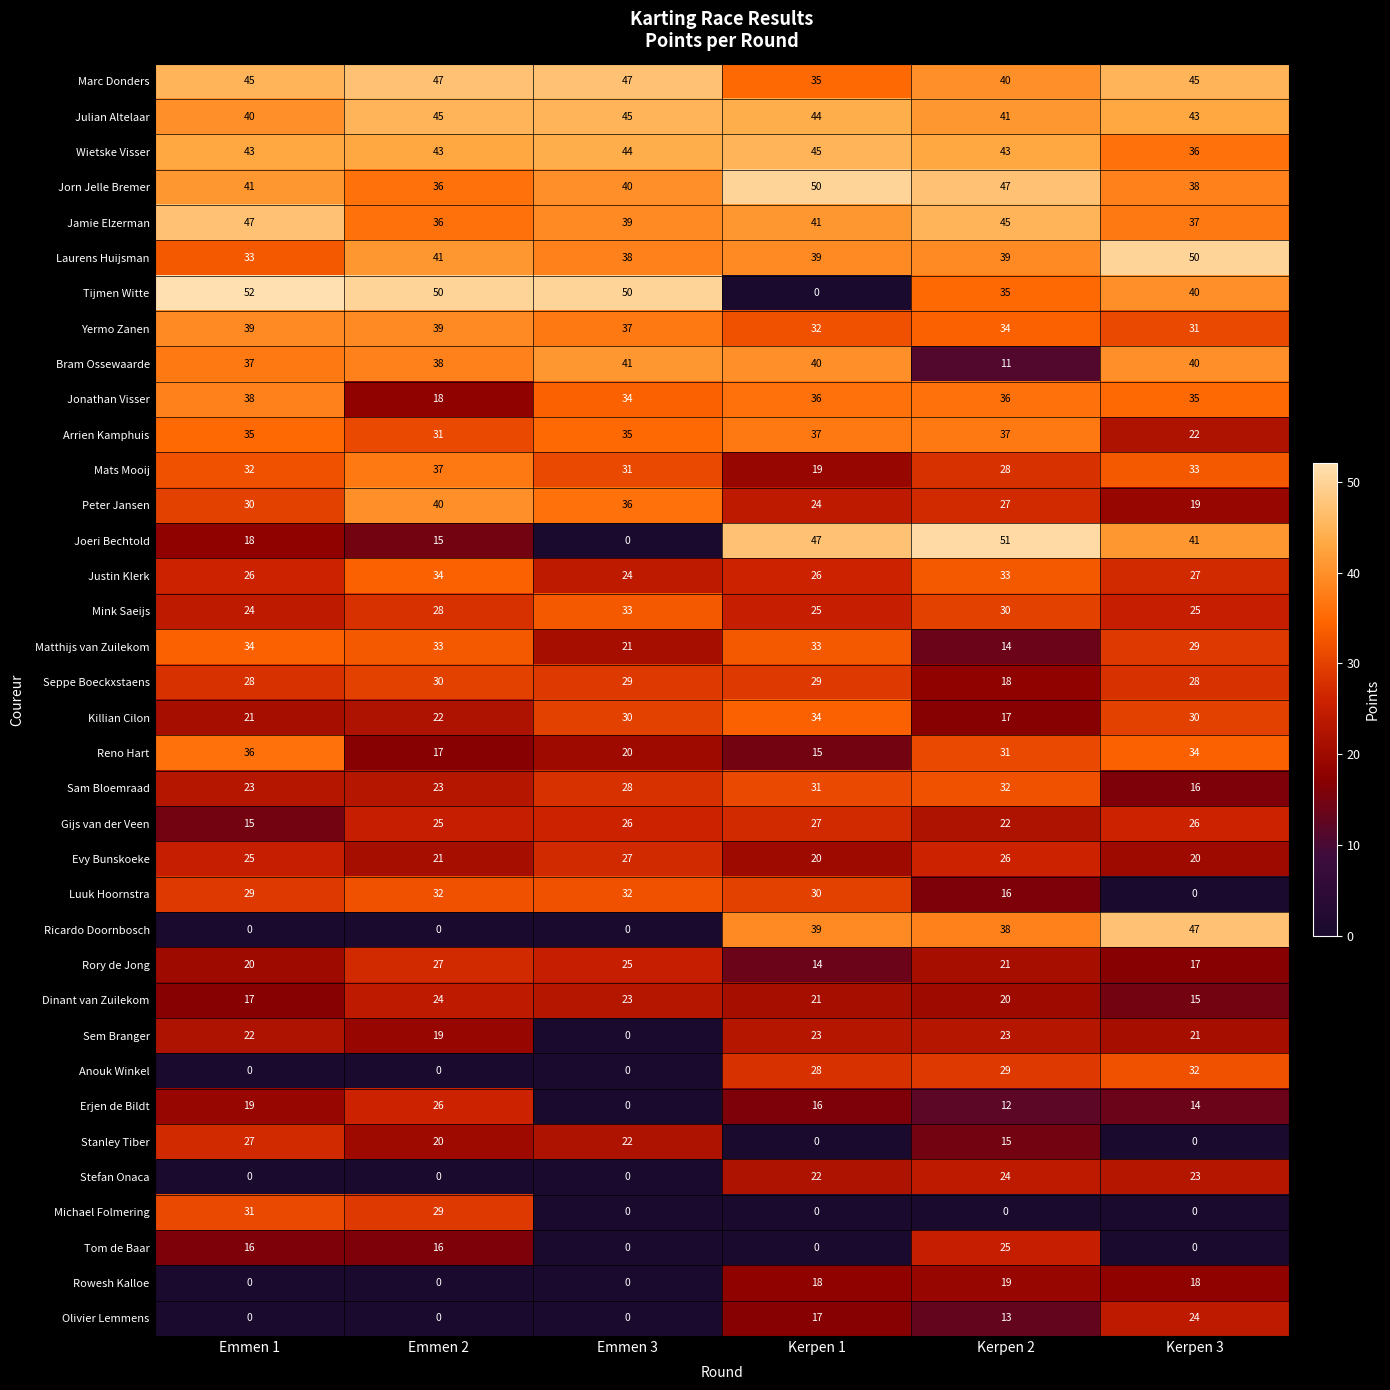

At which label does Arrien Kamphuis reach its minimum?

Kerpen 3